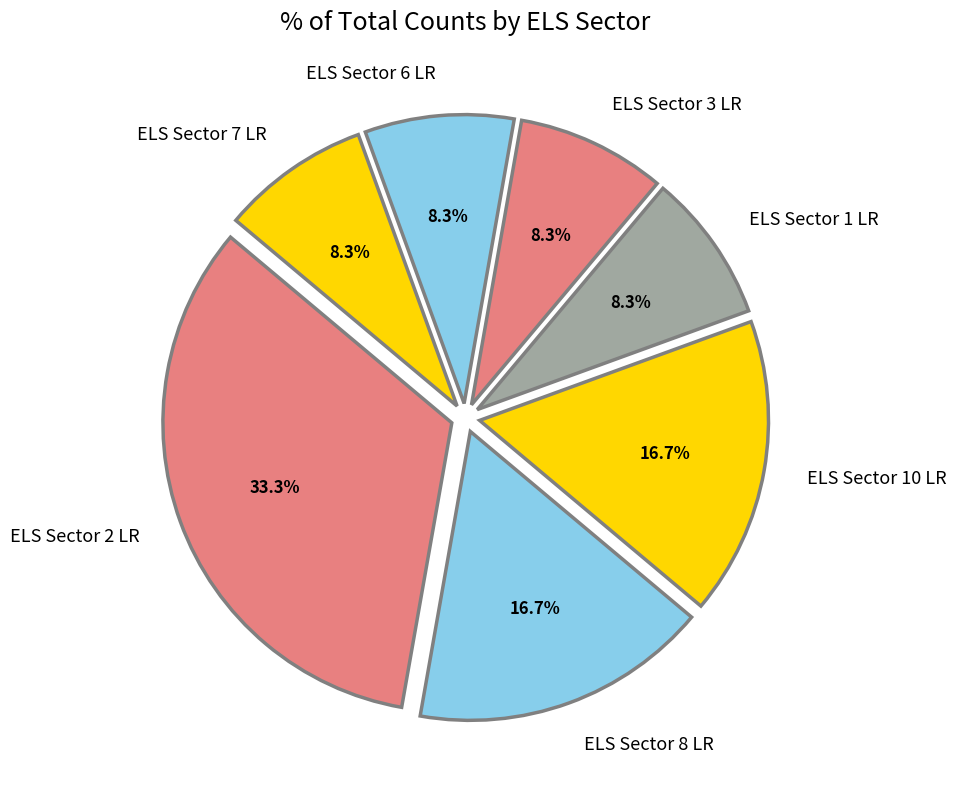

Which category has the biggest portion of the pie?

ELS Sector 2 LR